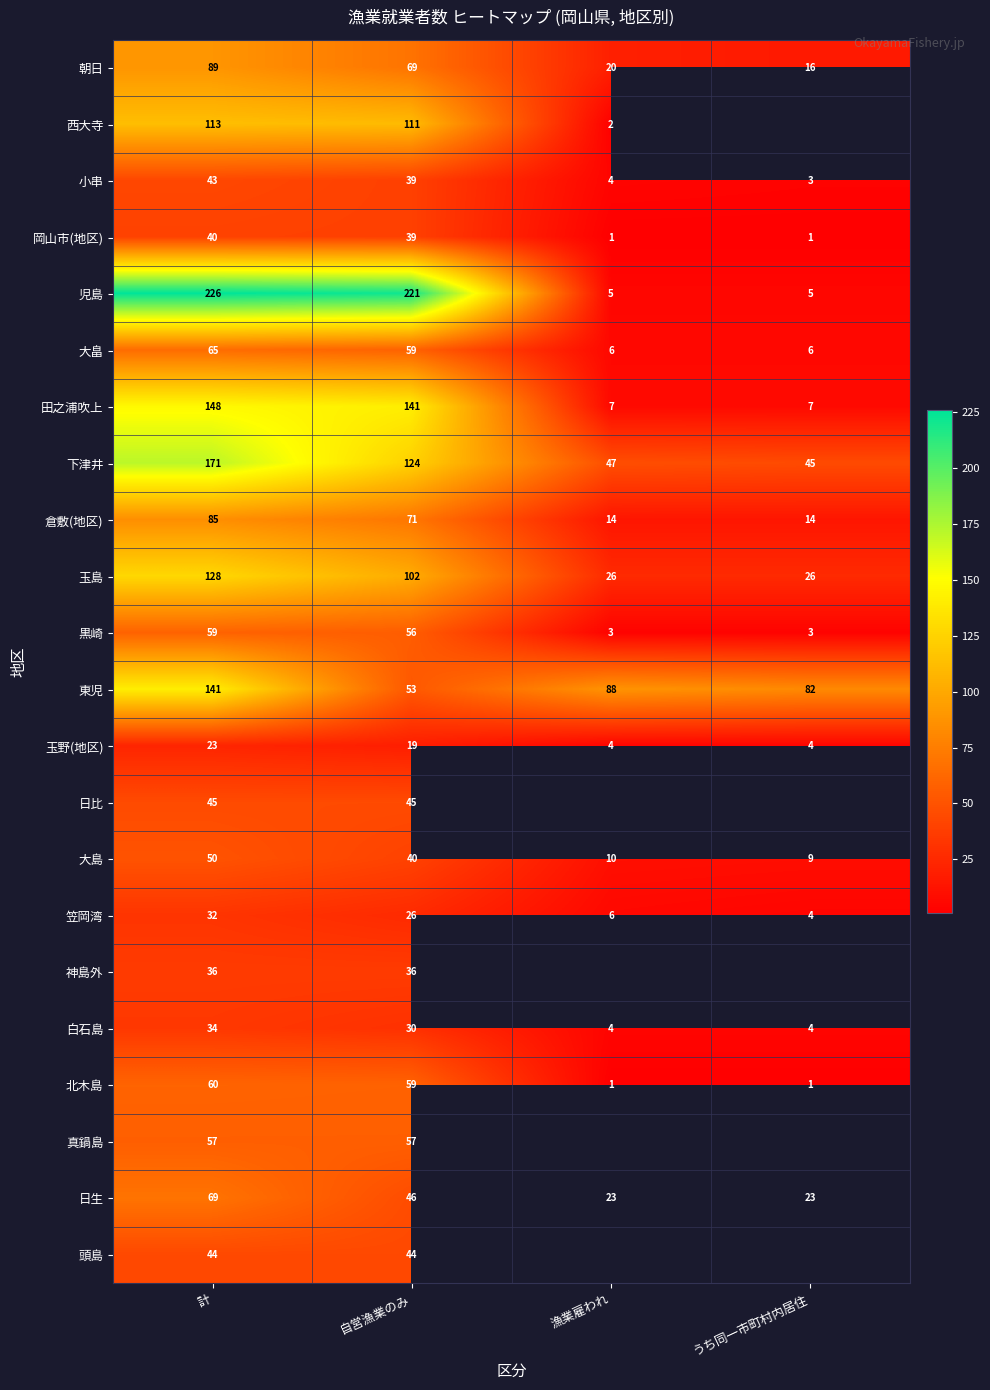

What is the difference between the maximum and second lowest values in the 岡山市(地区) series?

39